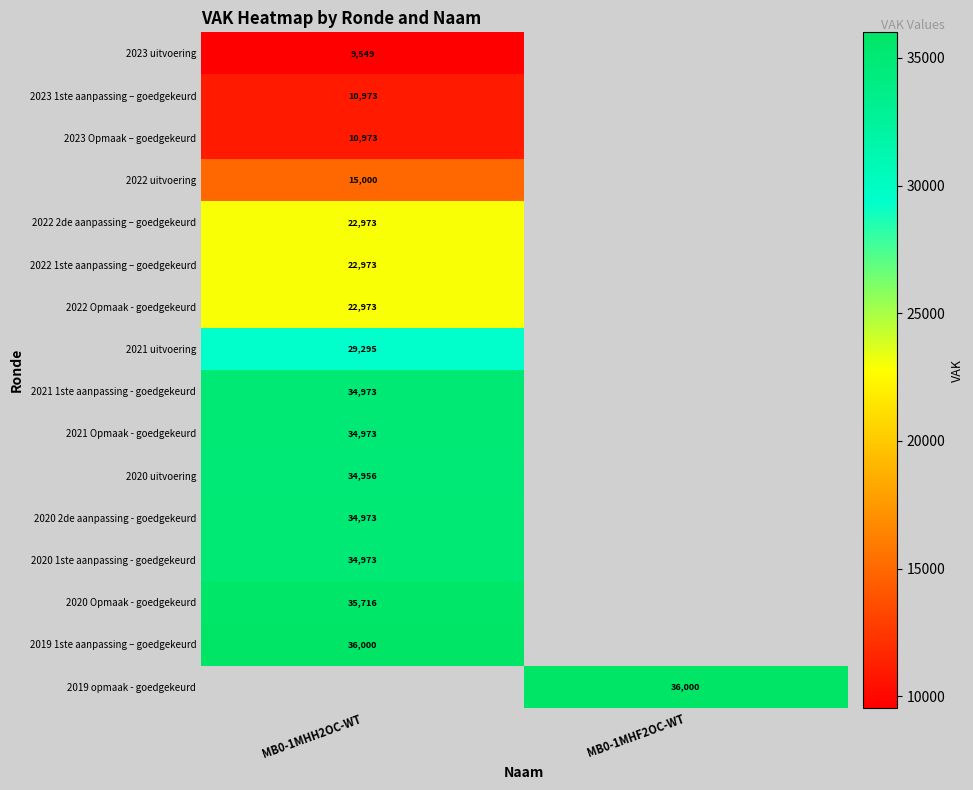

Is the value of 2022 uitvoering at MB0-1MHH2OC-WT greater than the value of 2019 1ste aanpassing – goedgekeurd at MB0-1MHH2OC-WT?

No